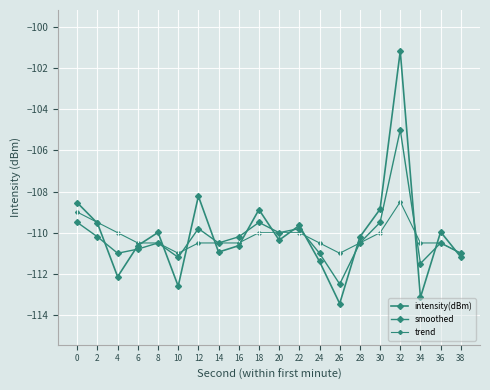

At which category does smoothed reach its first local peak?

8